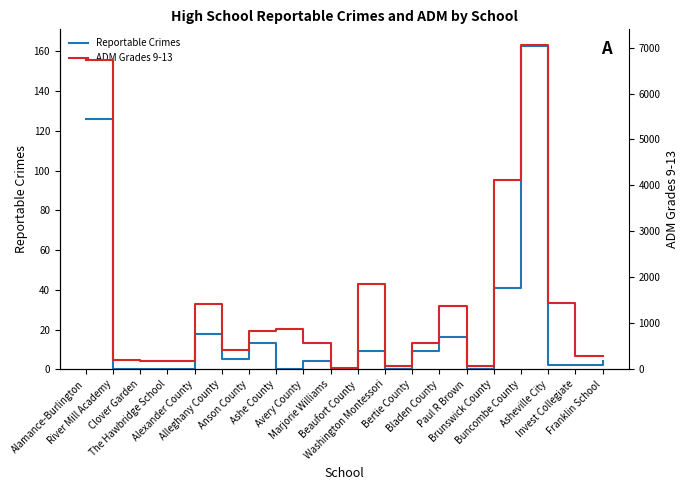

What is the difference between the maximum and minimum values in the ADM Grades 9-13 series?

7021